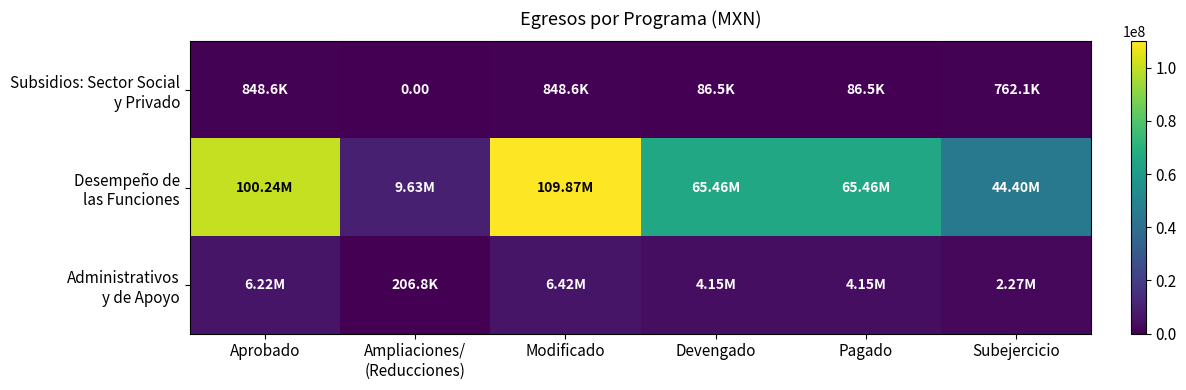

Which series changed the most between Ampliaciones/ (Reducciones) and Pagado?

Desempeño de las Funciones